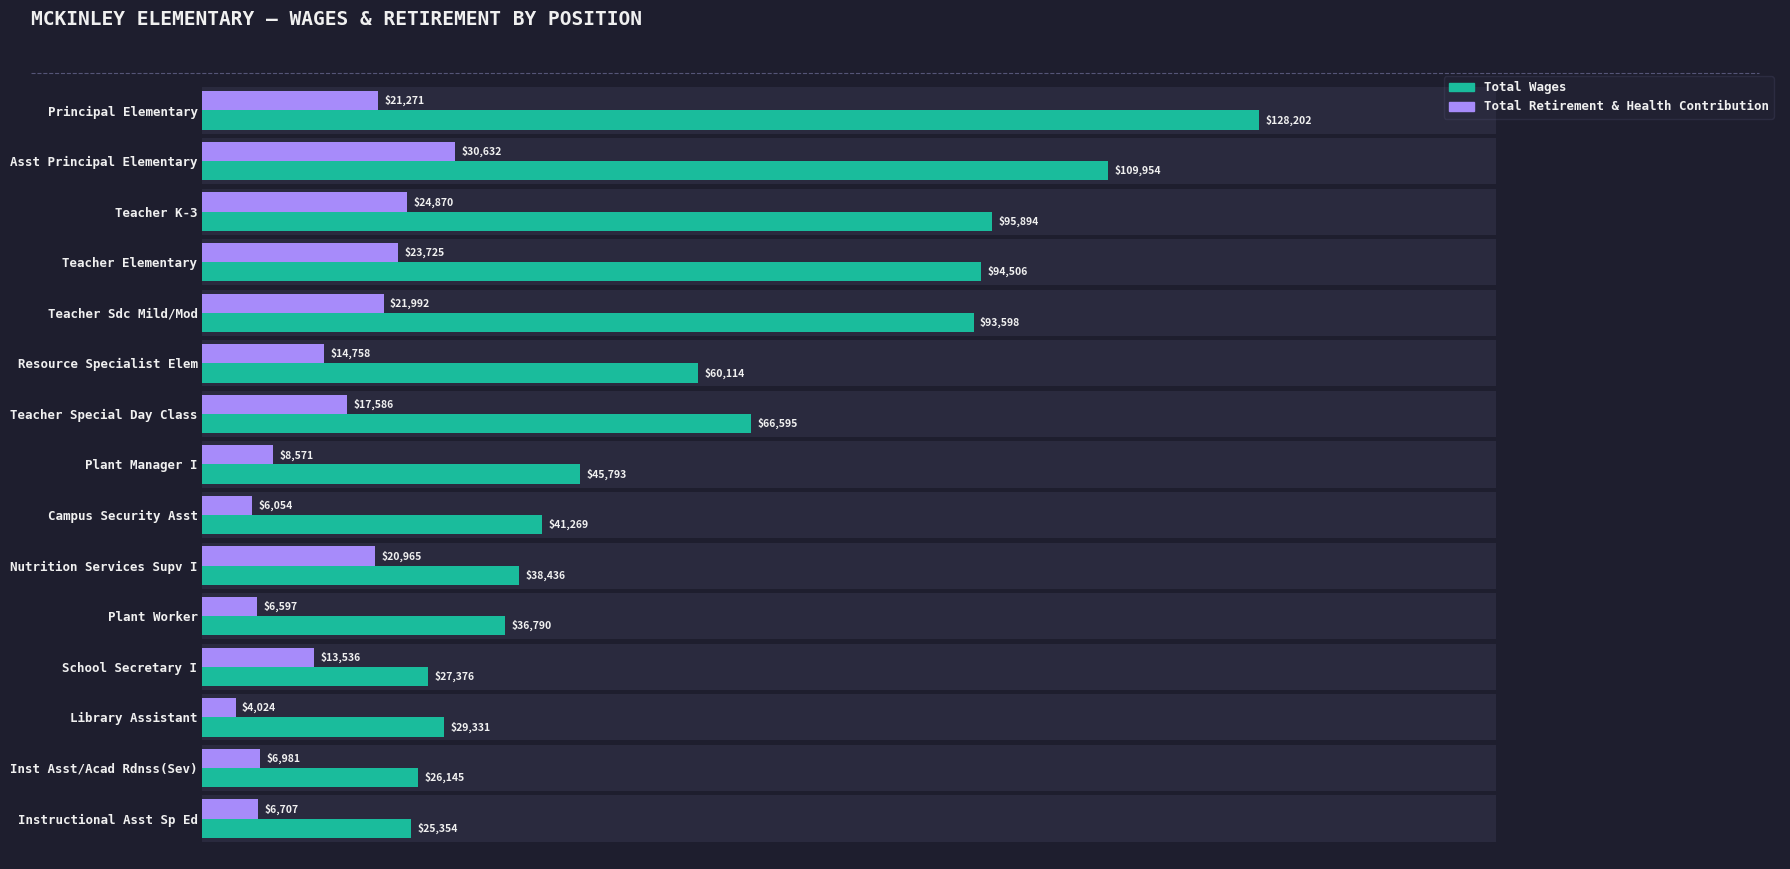

Rank the series by their average value, from lowest to highest.

Total Retirement & Health Contribution, Total Wages